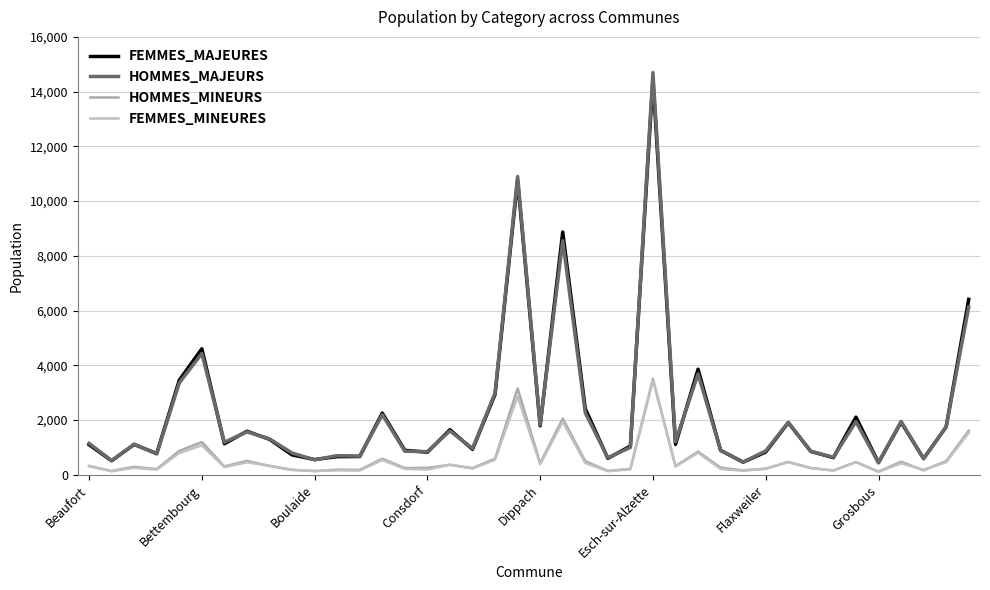

Reading right to left, what are all the values shown in this chart?

FEMMES_MAJEURES: 6410	1752	593	1921	445	2107	626	854	1905	832	461	890	3859	1109	14437	1051	600	2417	8872	1790	10764	2938	929	1648	825	895	2255	668	663	557	728	1296	1593	1134	4605	3456	778	1108	513	1100
HOMMES_MAJEURS: 6128	1756	590	1952	438	1943	644	856	1918	874	467	892	3685	1210	14696	1000	623	2261	8554	1827	10898	2991	963	1603	847	861	2196	684	699	548	795	1313	1570	1189	4433	3356	762	1117	523	1149
HOMMES_MINEURS: 1613	502	162	477	116	468	157	246	472	217	162	260	846	316	3506	215	142	499	2053	426	3155	592	244	363	255	245	587	179	188	135	184	323	508	305	1196	873	209	293	141	315
FEMMES_MINEURES: 1534	465	184	420	108	458	156	248	461	238	148	212	808	302	3456	203	131	431	1943	384	2867	552	225	369	192	216	543	154	160	140	176	329	458	280	1076	797	186	255	127	329